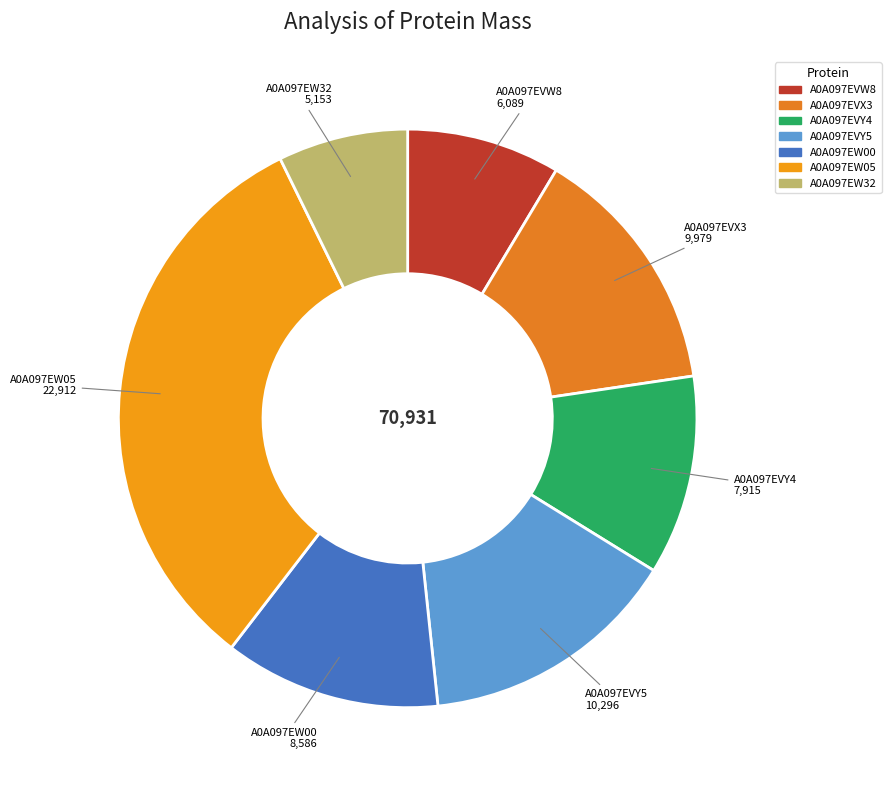

Does A0A097EVY5 account for over 50% of the chart?

No